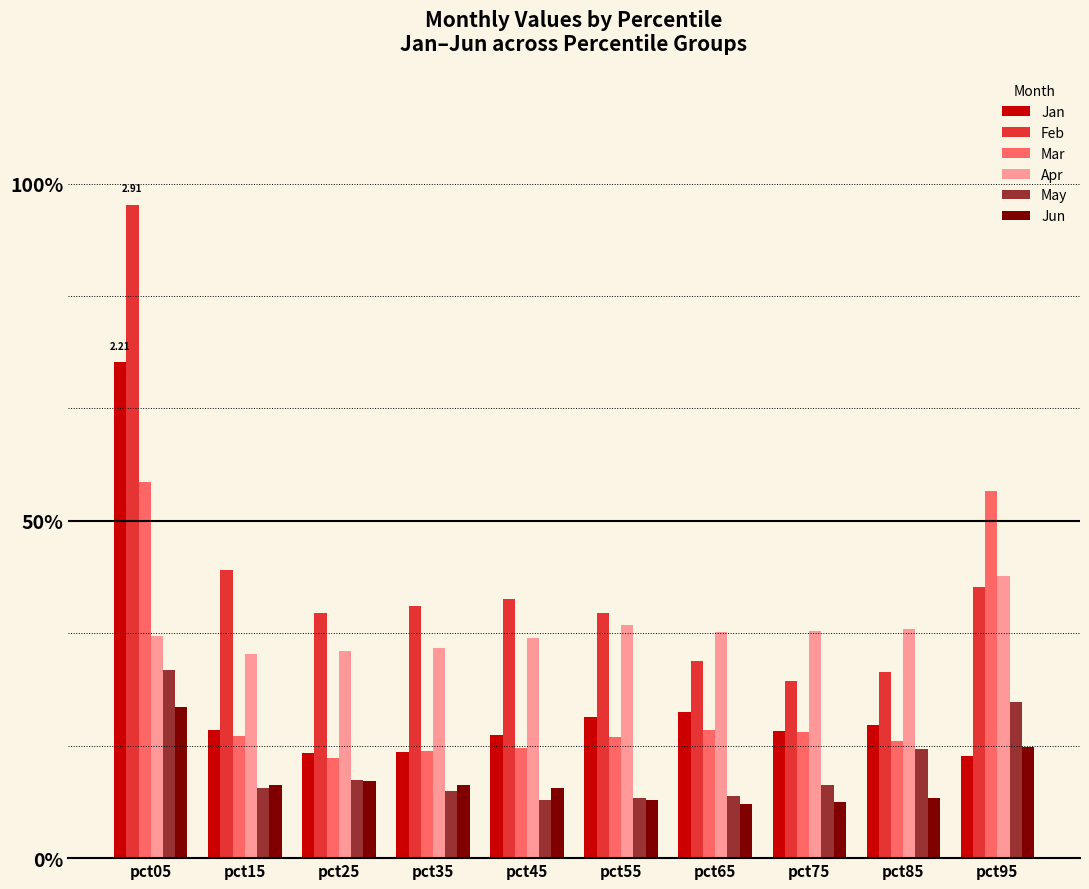

What is the difference between the maximum and second lowest values in the Mar series?

1.2